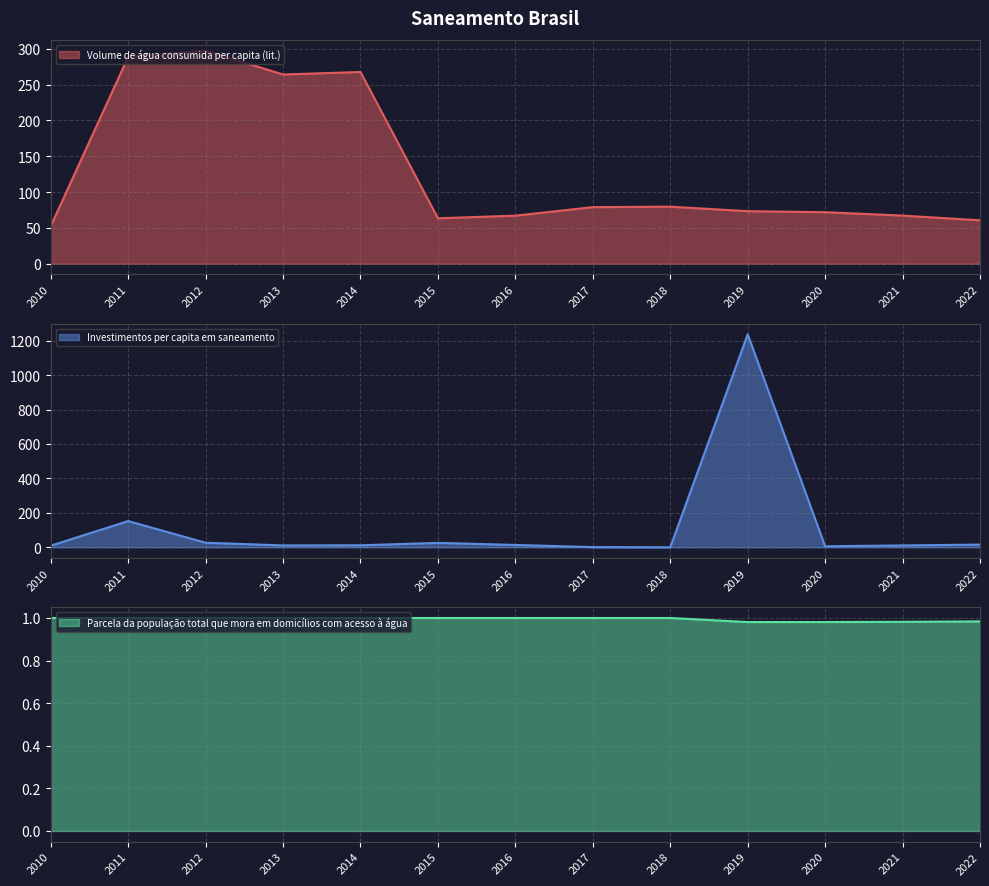

Reading left to right, list all the values displayed in this chart.

Volume de água consumida per capita (lit.): 2010=52.3	2011=288.8	2012=297.5	2013=264.2	2014=267.7	2015=63.4	2016=67.0	2017=78.9	2018=79.6	2019=73.3	2020=71.8	2021=67.1	2022=60.5
Investimentos per capita em saneamento: 2010=9.4	2011=152.4	2012=26.5	2013=11.1	2014=11.7	2015=25.7	2016=13.6	2017=1.2	2018=0.1	2019=1236.9	2020=5.9	2021=10.9	2022=15.8
Parcela da população total que mora em domicílios com acesso à água: 2010=1.0	2011=1.0	2012=1.0	2013=1.0	2014=1.0	2015=1.0	2016=1.0	2017=1.0	2018=1.0	2019=1.0	2020=1.0	2021=1.0	2022=1.0